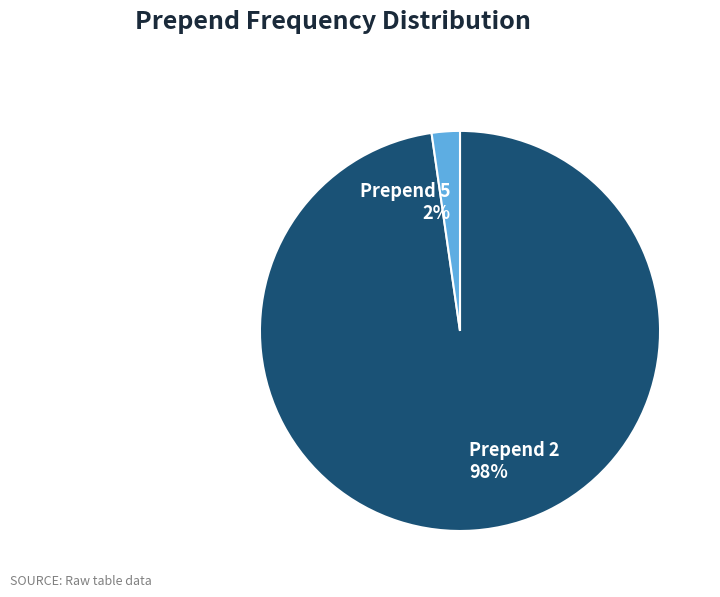

Does any single category account for the majority?

Yes